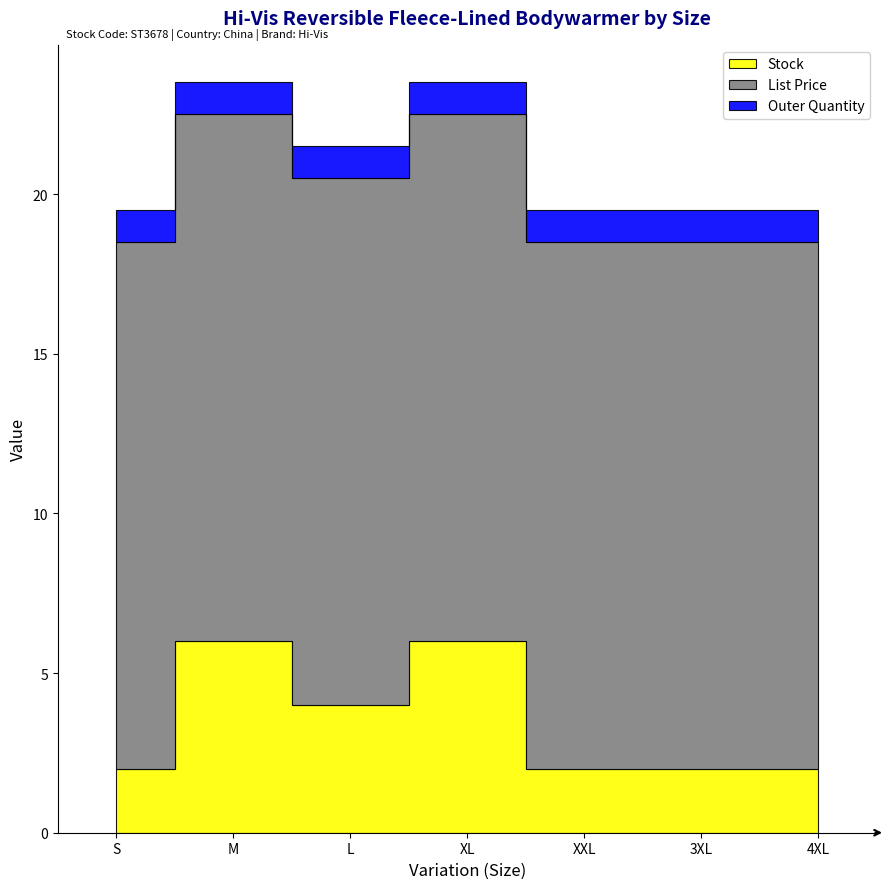

What is the total value across all series at XXL?

19.5